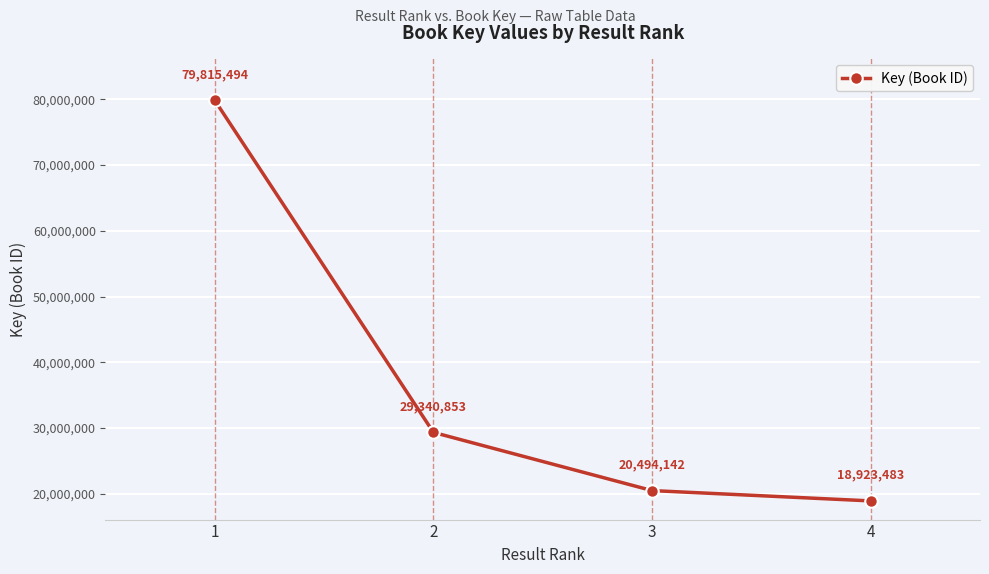

Which category has the lowest value across all series?

4